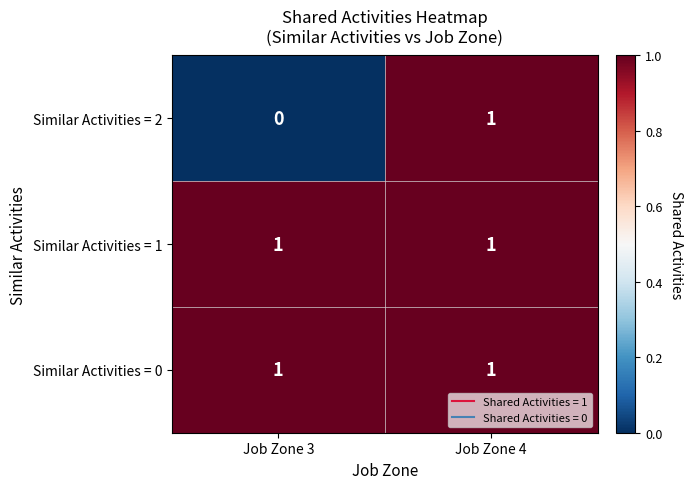

Reading left to right, list all the values displayed in this chart.

Similar Activities = 2: 0	1
Similar Activities = 1: 1	1
Similar Activities = 0: 1	1